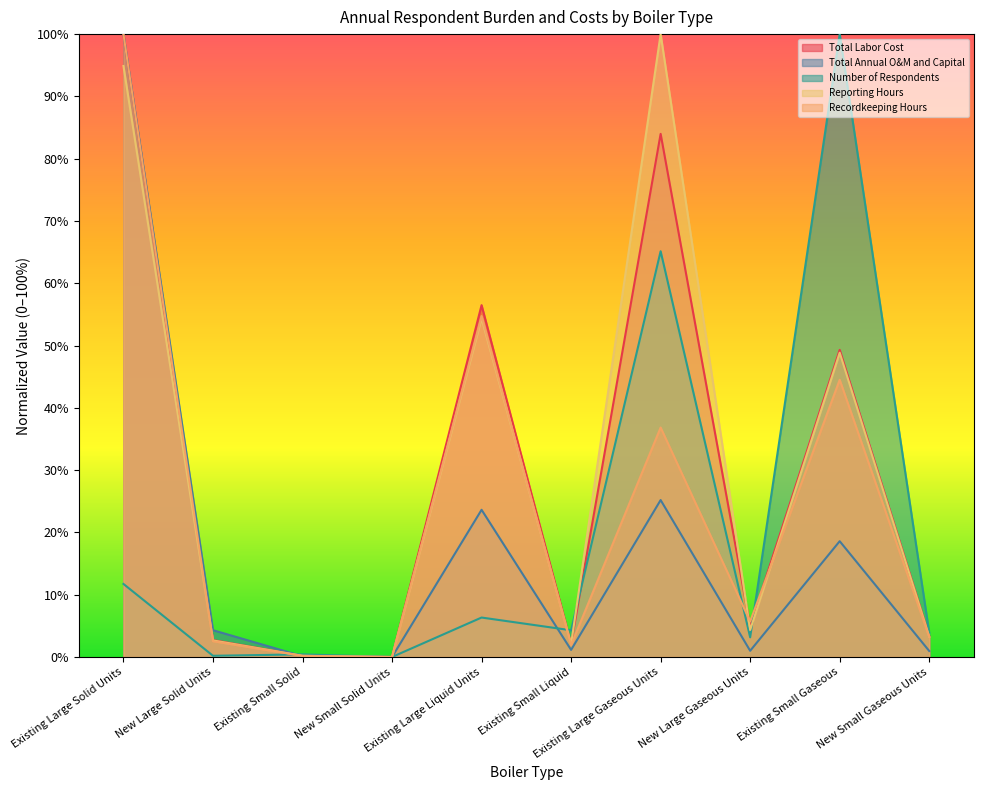

True or false: Number of Respondents has more than 0 interior local peaks.

True